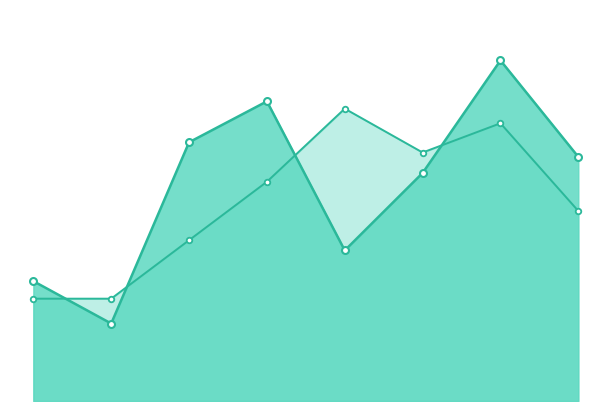

What is the lowest value of the Matérias publicadas em jornais series?

53